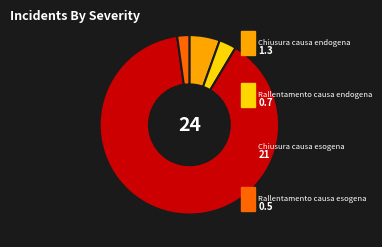

Is there a majority slice in this chart?

Yes